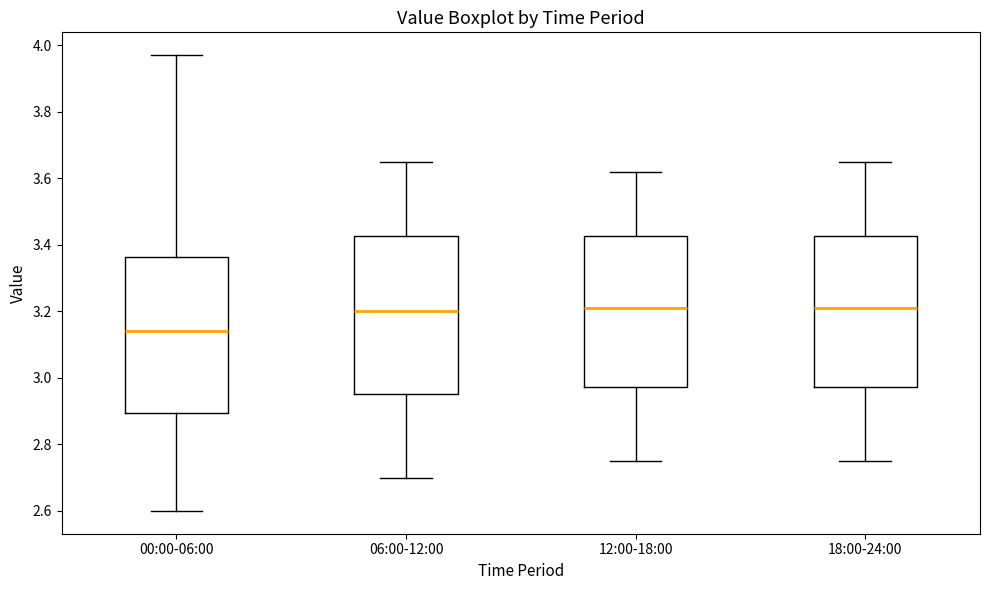

Reading left to right, transcribe this box plot: for each box, give where its median line is, the range the box spans, and where its two whiskers end, as read against the y-axis. The values are not printed on the chart, so give them approximately, as read against the axis.

00:00-06:00: median 3.14, box 2.90 to 3.36, whiskers 2.60 to 3.98
06:00-12:00: median 3.20, box 2.96 to 3.42, whiskers 2.70 to 3.66
12:00-18:00: median 3.22, box 2.98 to 3.42, whiskers 2.76 to 3.62
18:00-24:00: median 3.22, box 2.98 to 3.42, whiskers 2.76 to 3.66